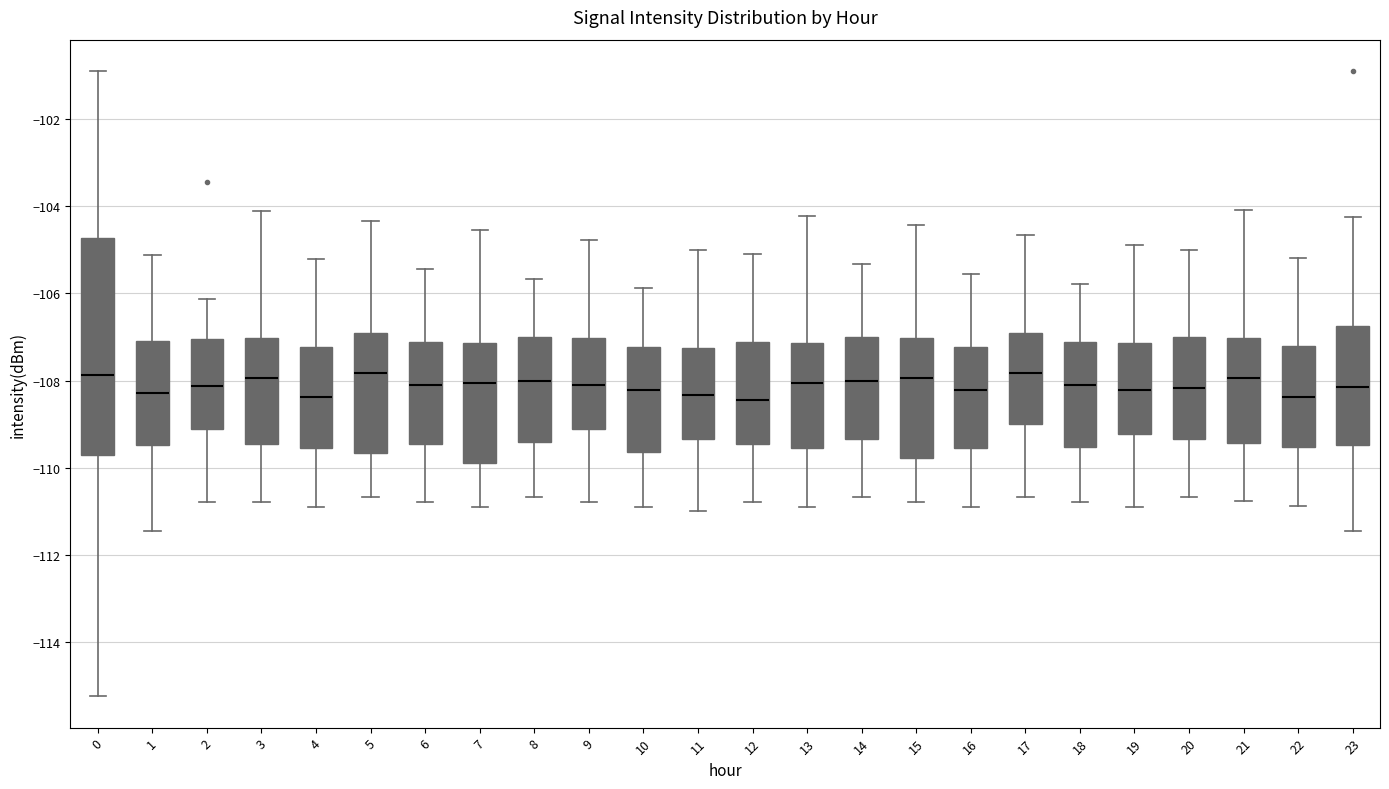

Comparing the boxes themselves (not the whiskers), which one is the tallest?

0